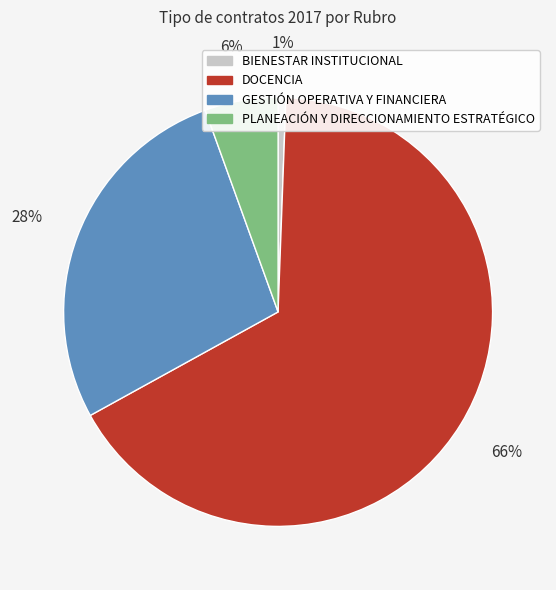

To the nearest percent, what is the average slice percentage?

25%